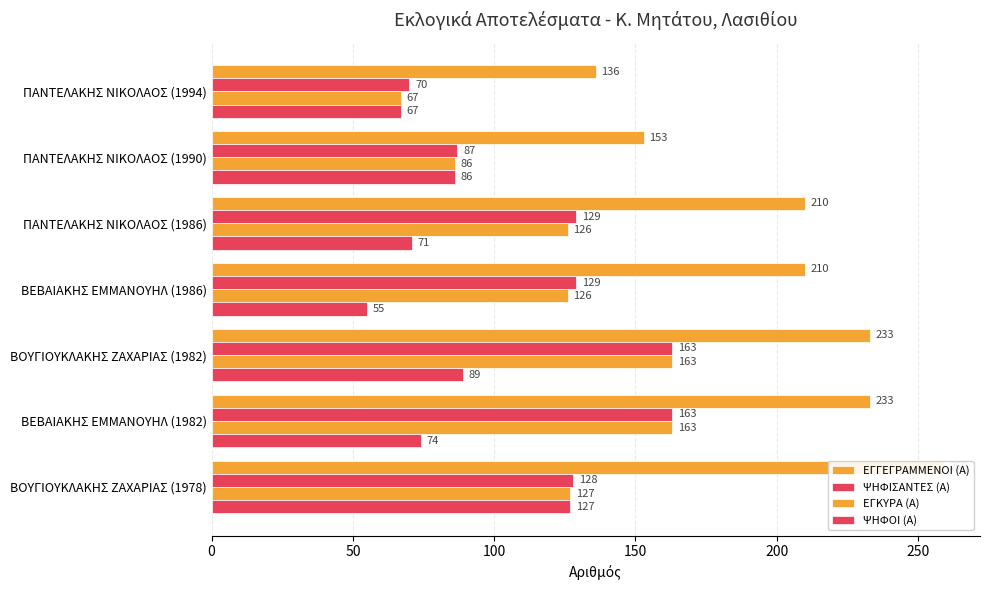

What is the value of the ΕΓΚΥΡΑ (Α) bar at the 6th from the left?

163